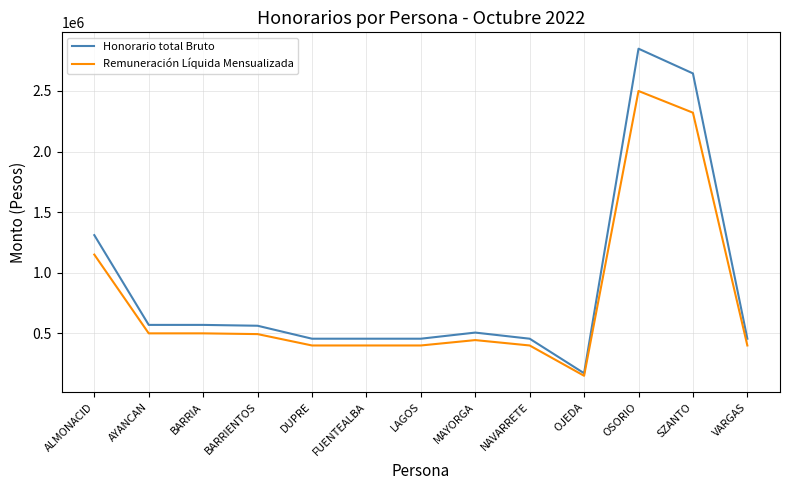

What is the average value of the Remuneración Líquida Mensualizada series?

773776